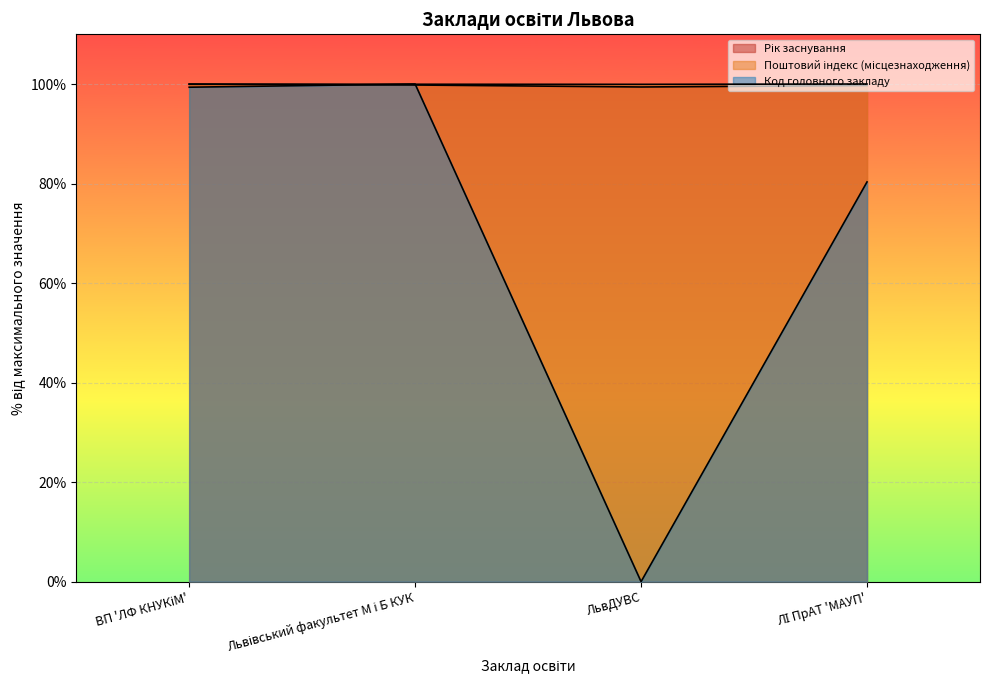

List the labels in order of Поштовий індекс (місцезнаходження) value, largest first.

ЛІ ПрАТ 'МАУП', ВП 'ЛФ КНУКіМ', Львівський факультет М і Б КУК, ЛьвДУВС